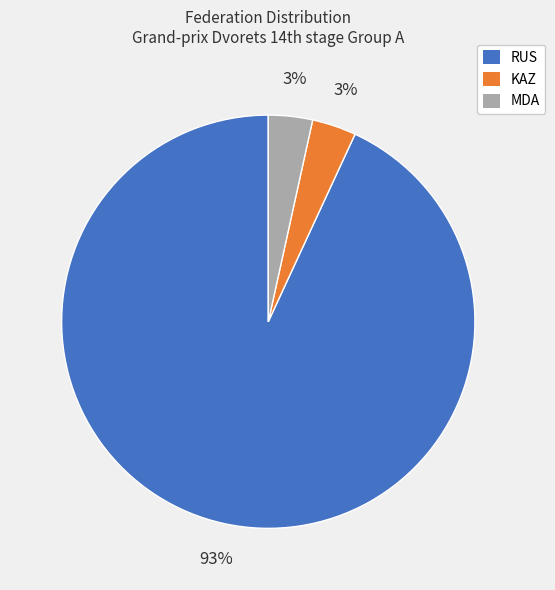

To the nearest percent, what is the average slice percentage?

33%